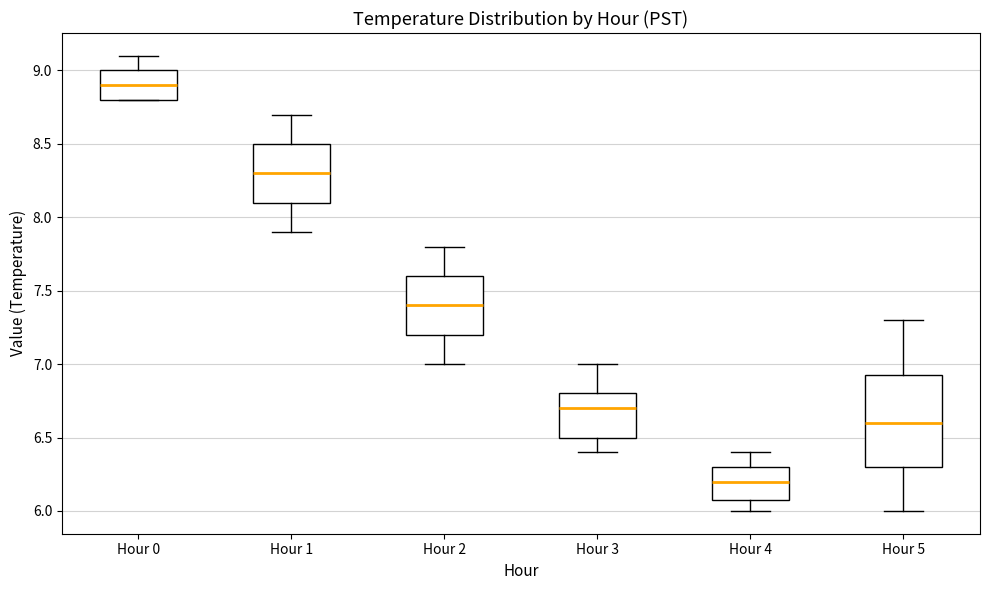

Reading left to right, transcribe this box plot: for each box, give where its median line is, the range the box spans, and where its two whiskers end, as read against the y-axis. The values are not printed on the chart, so give them approximately, as read against the axis.

Hour 0: median 8.90, box 8.80 to 9.00, whiskers 8.80 to 9.10
Hour 1: median 8.30, box 8.10 to 8.50, whiskers 7.90 to 8.70
Hour 2: median 7.40, box 7.20 to 7.60, whiskers 7.00 to 7.80
Hour 3: median 6.70, box 6.50 to 6.80, whiskers 6.40 to 7.00
Hour 4: median 6.20, box 6.10 to 6.30, whiskers 6.00 to 6.40
Hour 5: median 6.60, box 6.30 to 6.95, whiskers 6.00 to 7.30